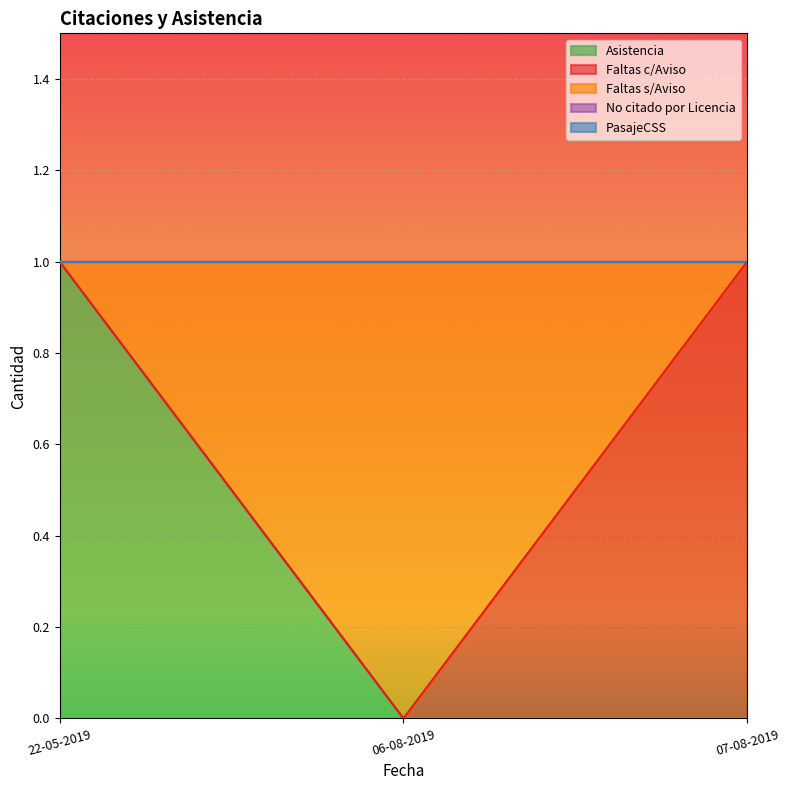

Reading left to right, extract all data points from this chart.

Asistencia: 22-05-2019=1	06-08-2019=0	07-08-2019=0
Faltas c/Aviso: 22-05-2019=0	06-08-2019=0	07-08-2019=1
Faltas s/Aviso: 22-05-2019=0	06-08-2019=1	07-08-2019=0
No citado por Licencia: 22-05-2019=0	06-08-2019=0	07-08-2019=0
PasajeCSS: 22-05-2019=0	06-08-2019=0	07-08-2019=0